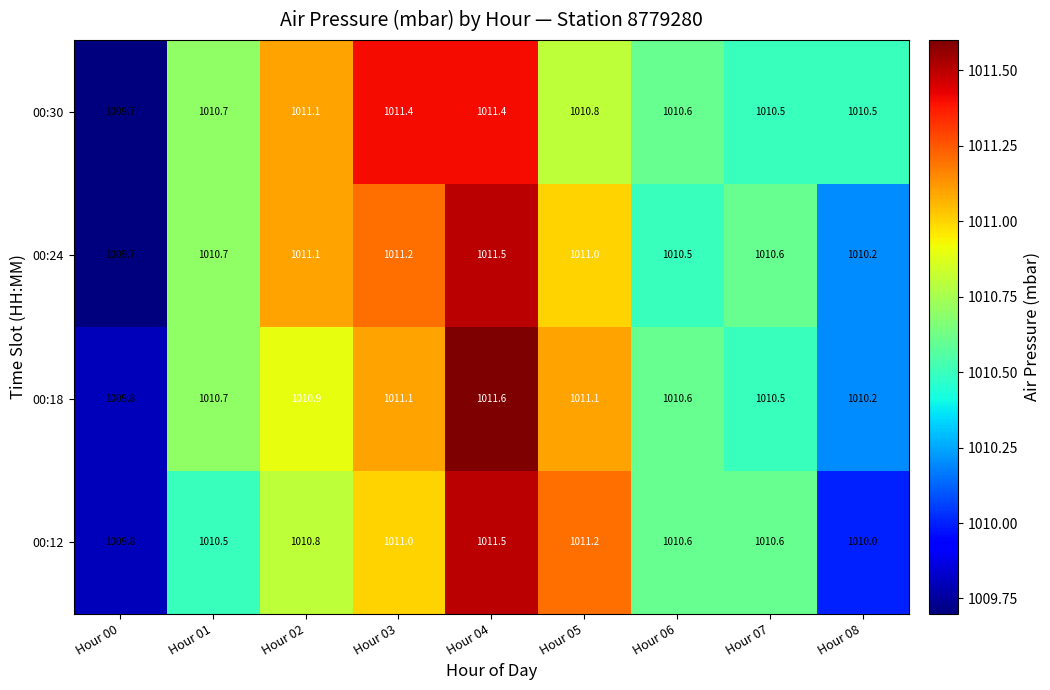

What is the smallest value displayed?

1009.7